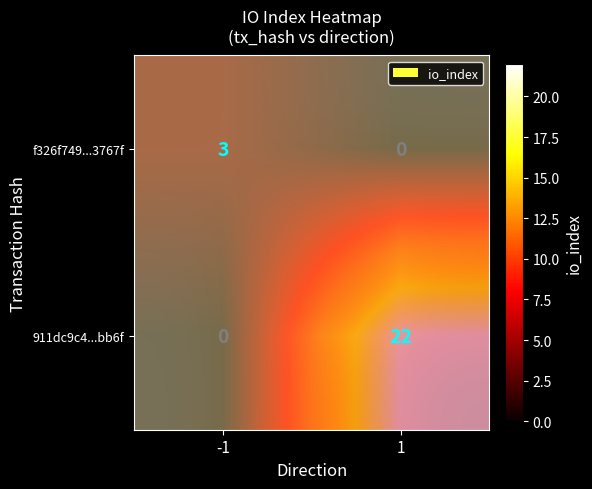

What is the sum of all 911dc9c4...bb6f values?

22